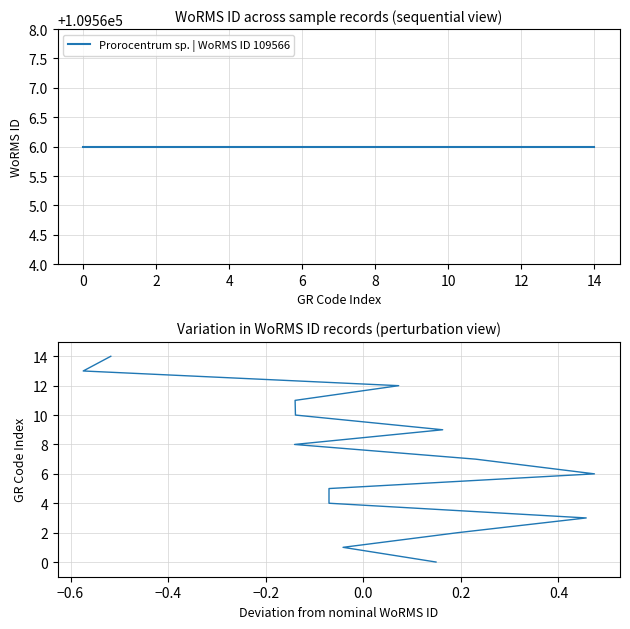

How many lines are shown in the chart?

1